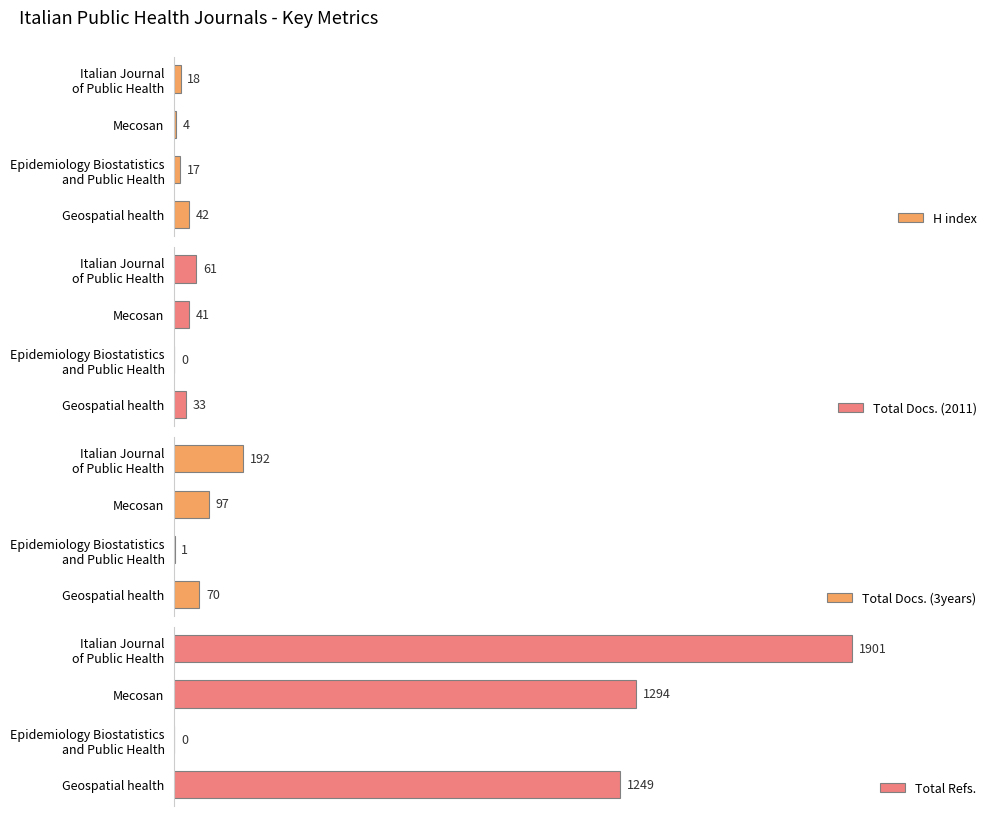

Which category has the highest value in the H index series?

Geospatial health